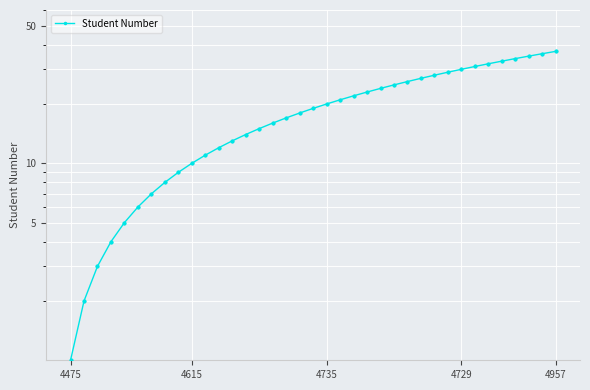

Between 16 and 4735, which is larger?

16